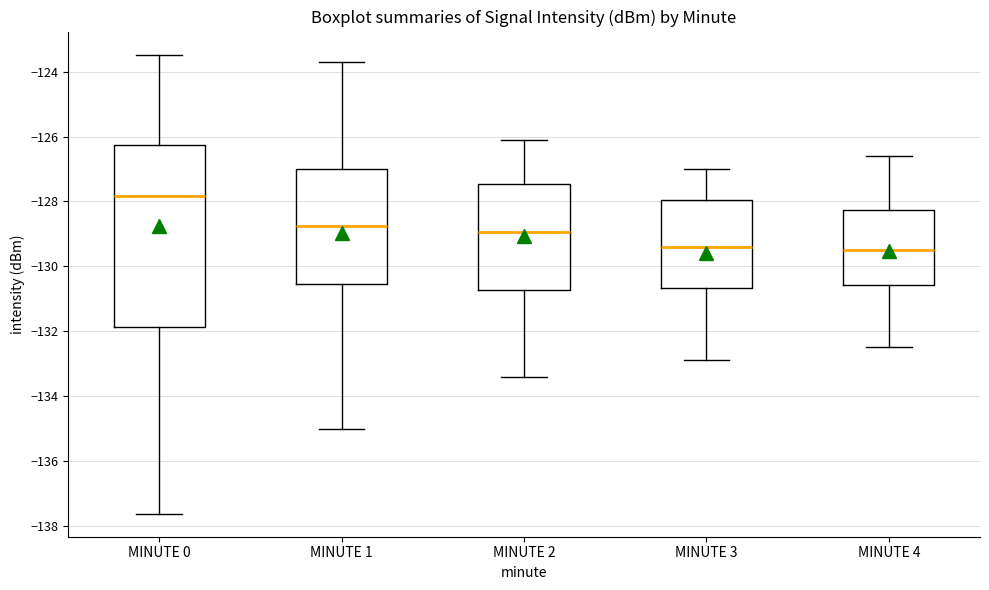

Reading left to right, read every box against the y-axis: the position of its median line, the range the box covers, and the ends of its whiskers. The values are not printed on the chart, so give them approximately, as read against the axis.

MINUTE 0: median -127.8, box -131.8 to -126.2, whiskers -137.6 to -123.4
MINUTE 1: median -128.8, box -130.6 to -127.0, whiskers -135.0 to -123.6
MINUTE 2: median -129.0, box -130.8 to -127.4, whiskers -133.4 to -126.0
MINUTE 3: median -129.4, box -130.6 to -128.0, whiskers -132.8 to -127.0
MINUTE 4: median -129.4, box -130.6 to -128.2, whiskers -132.4 to -126.6